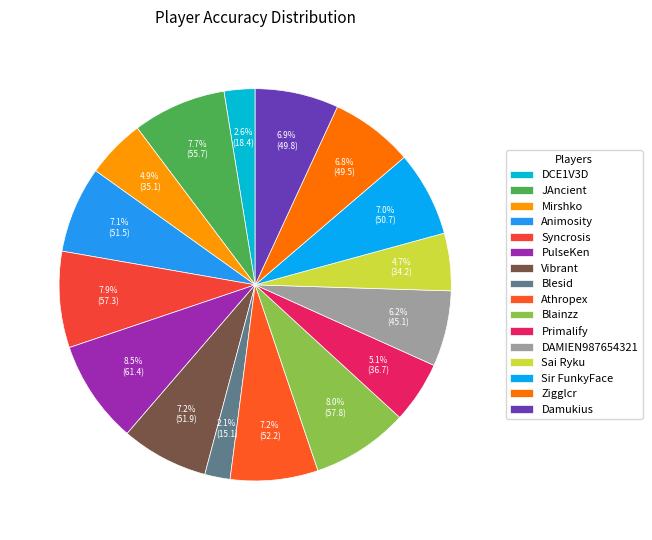

What is the ratio of the value at Damukius to the value at Primalify?

1.4